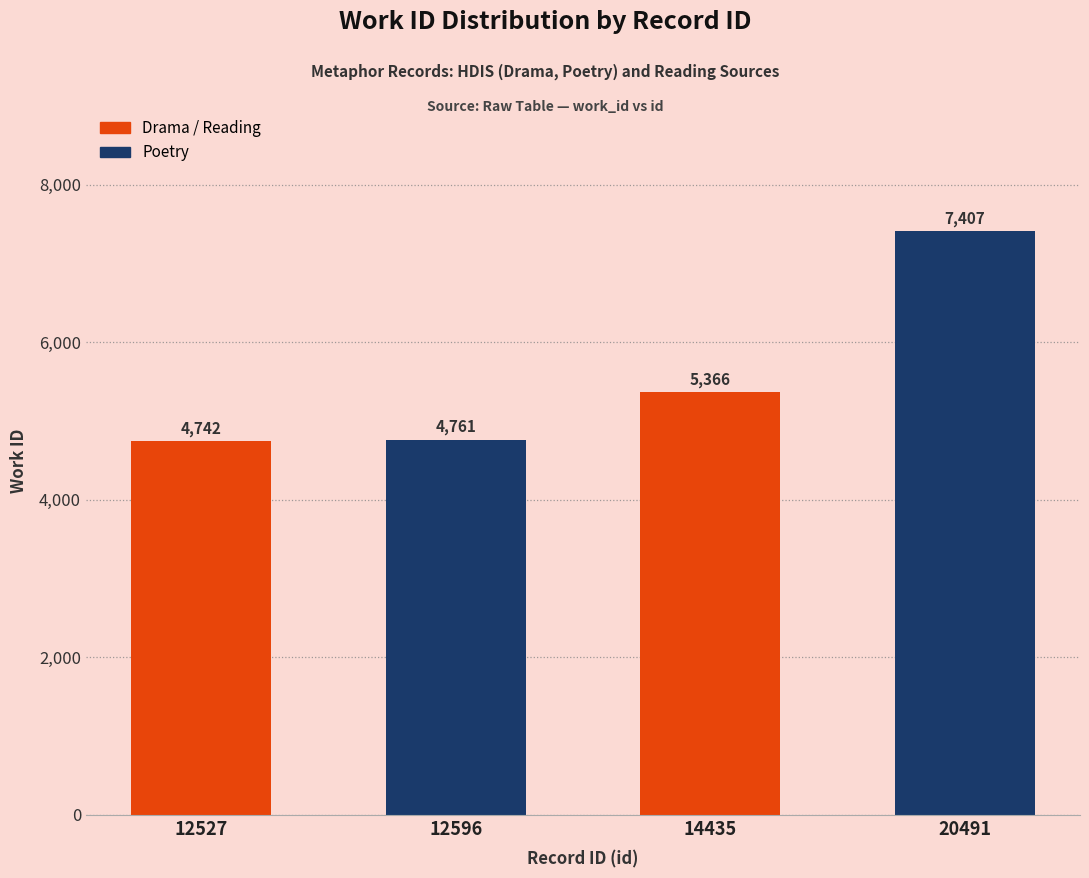

Which has a higher value, 14435 or 20491?

20491